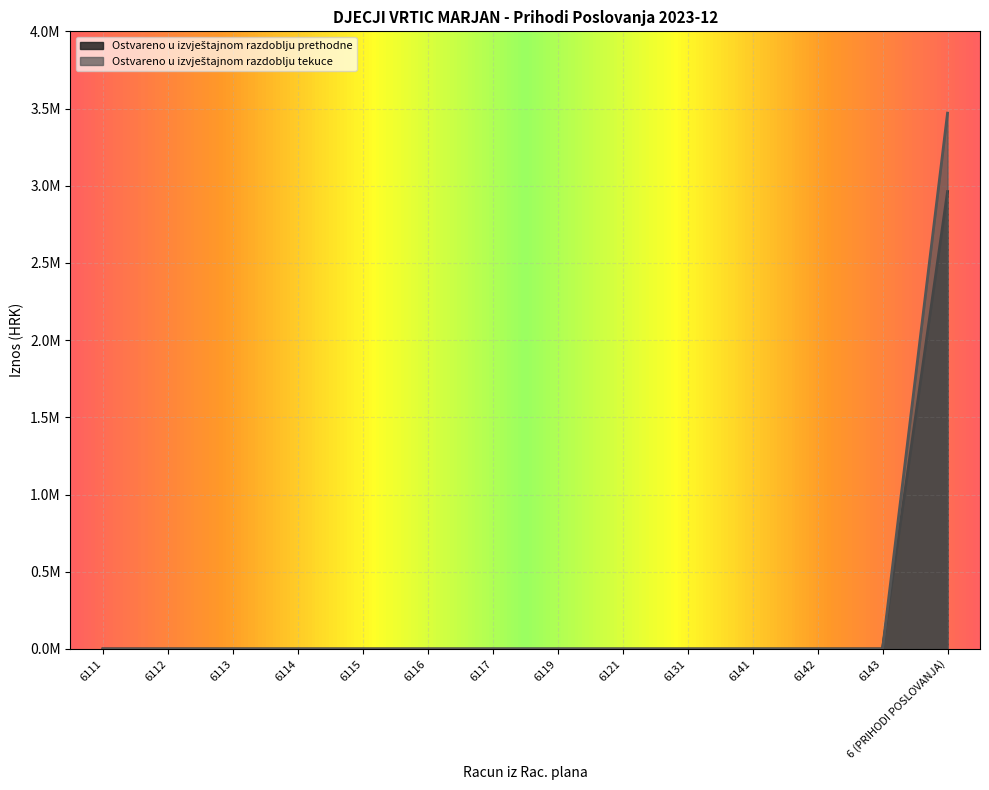

How many values in the Ostvareno u izvještajnom razdoblju prethodne series exceed 0?

1